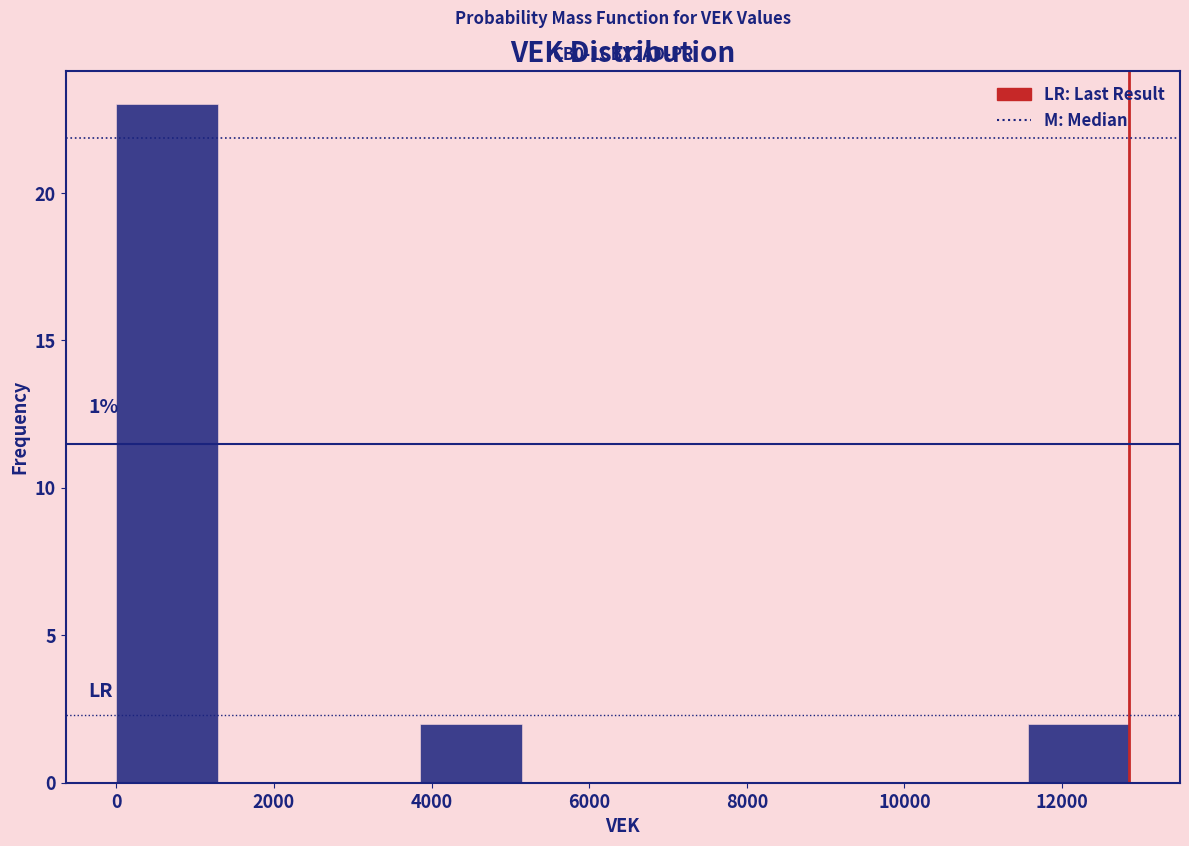

Over which range of the x-axis is the bar tallest?

0 to 1200